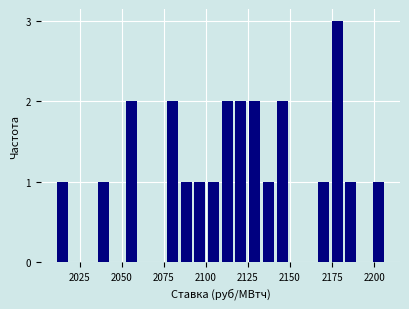

Read against the x-axis, roughly where is the centre of the tallest bar?

2180